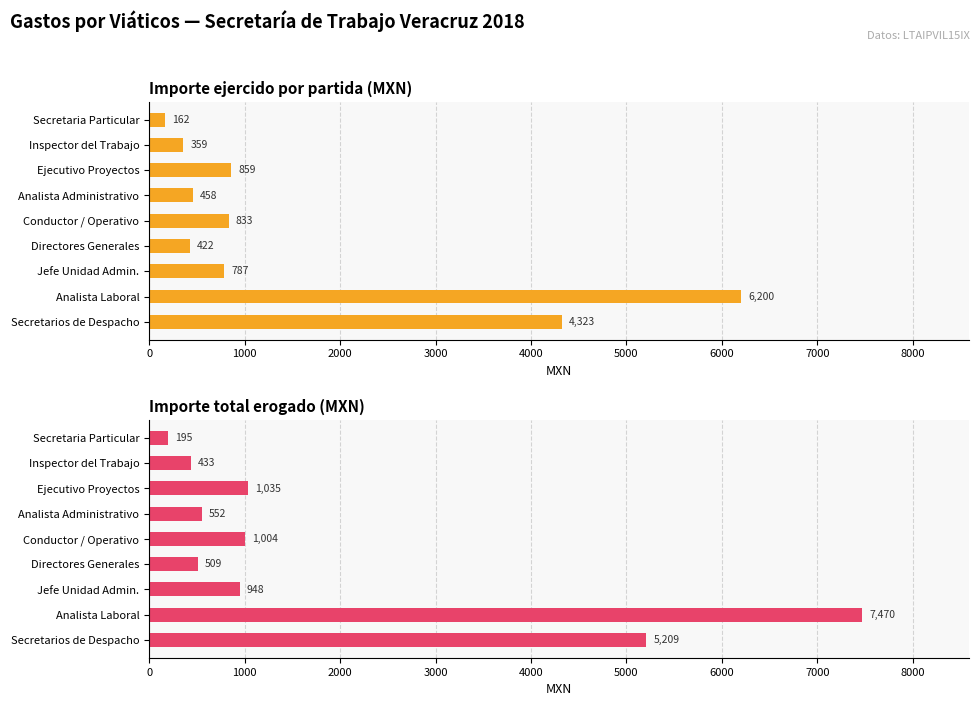

Count the number of categories in the chart.

9